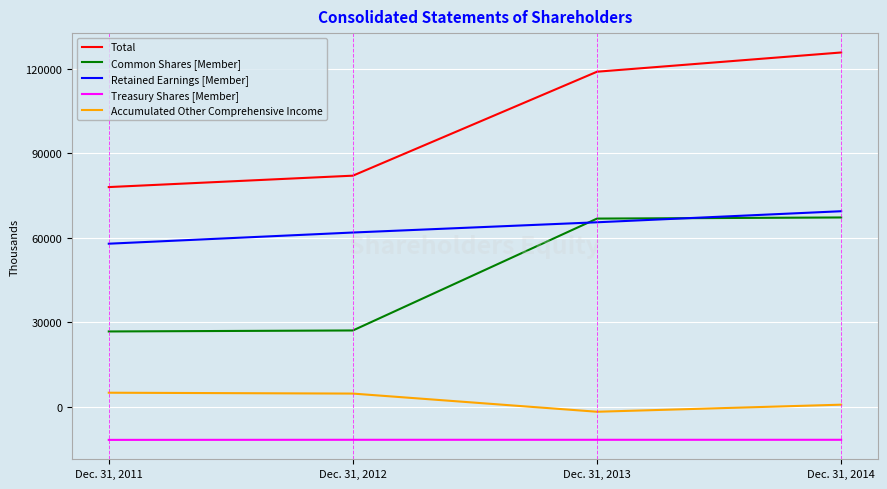

Between which two adjacent categories do Common Shares [Member] and Retained Earnings [Member] first intersect?

Dec. 31, 2012 and Dec. 31, 2013